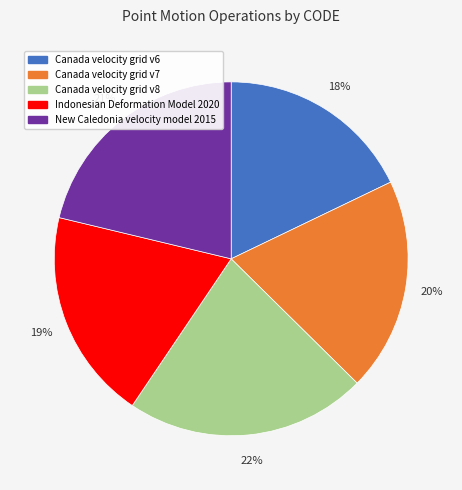

Is it true that Canada velocity grid v8 is 22% of the pie?

True